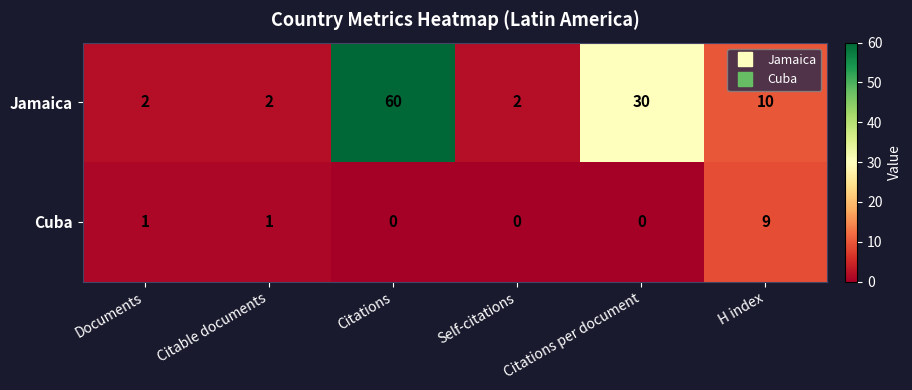

How many distinct data groups are displayed?

2